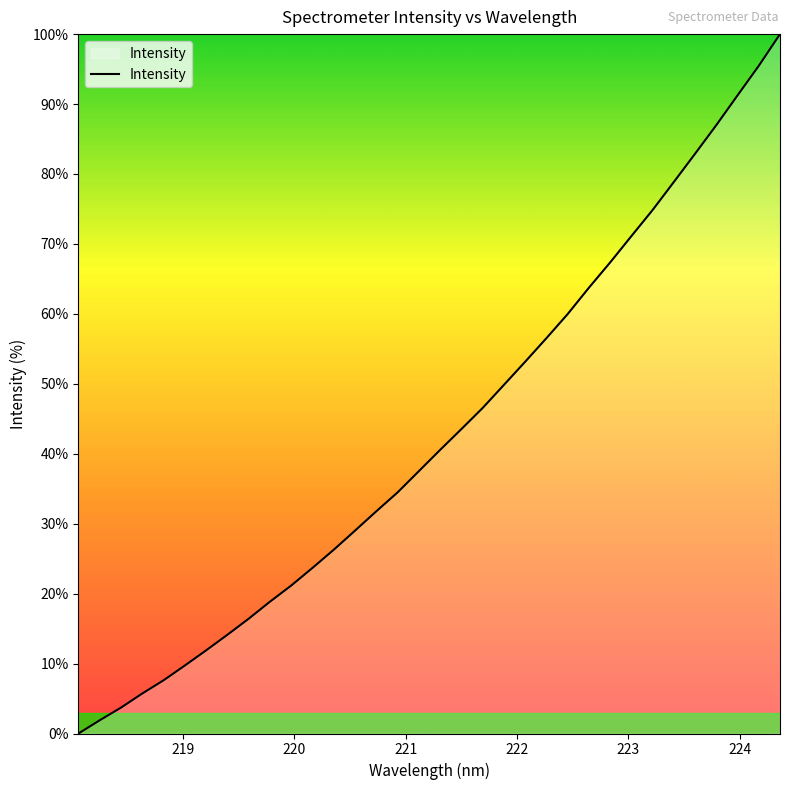

Count the number of categories in the chart.

34